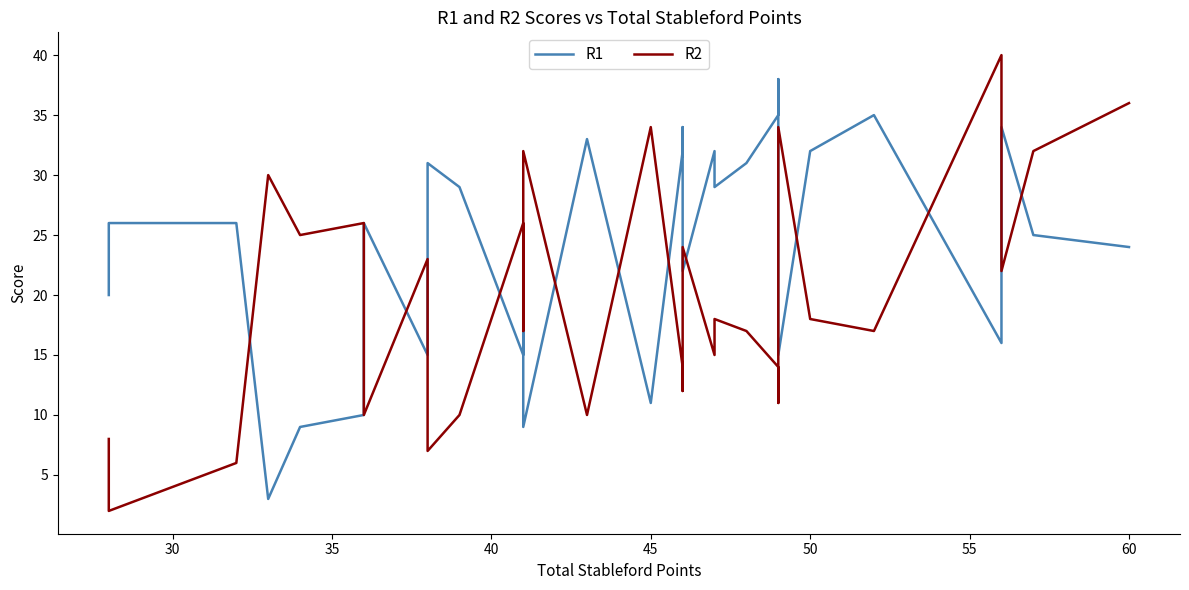

What is the value of the R2 point at the 29th from the left?

2